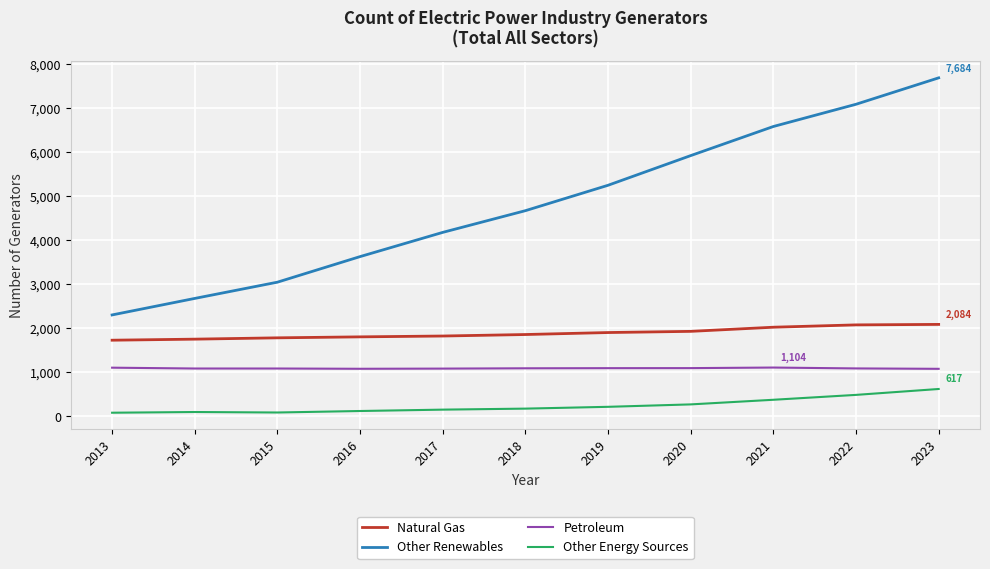

True or false: Other Renewables and Natural Gas cross at least once.

False